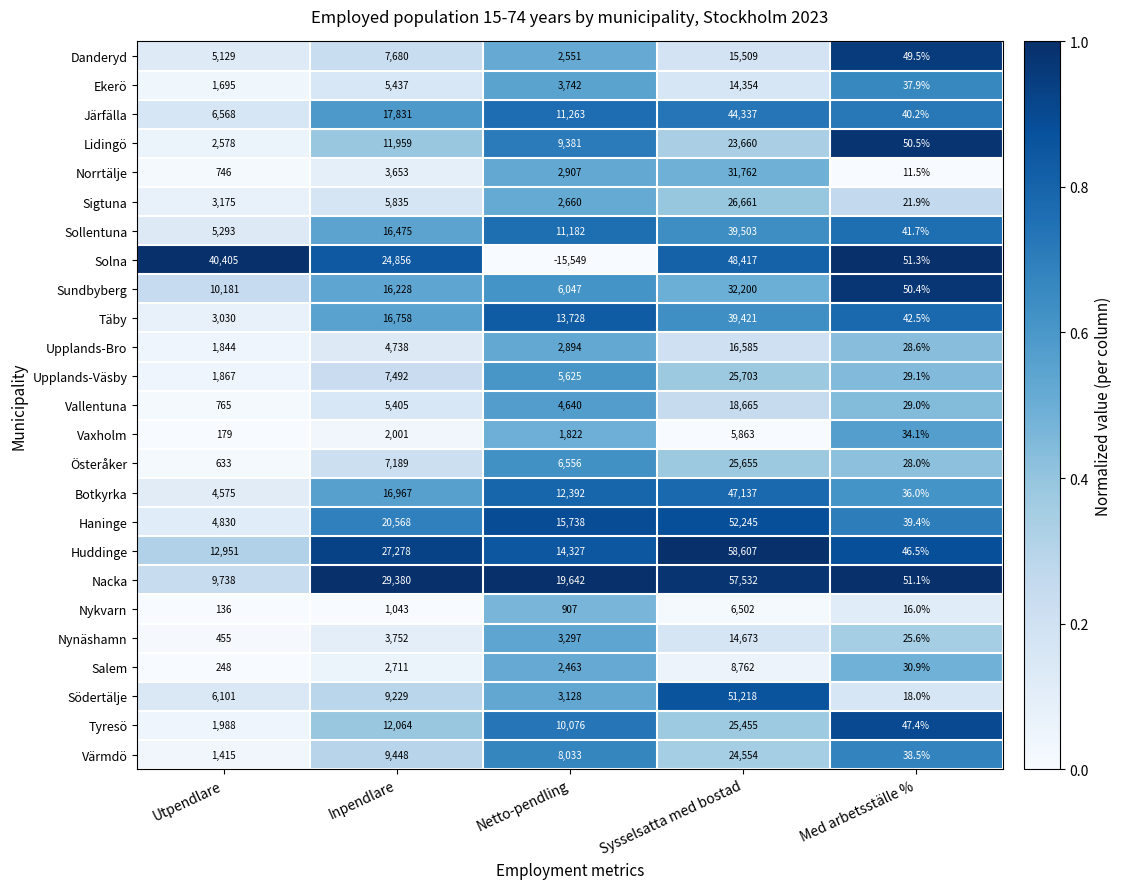

What is the difference between the highest and lowest values at Med arbetsställe %?

39.8